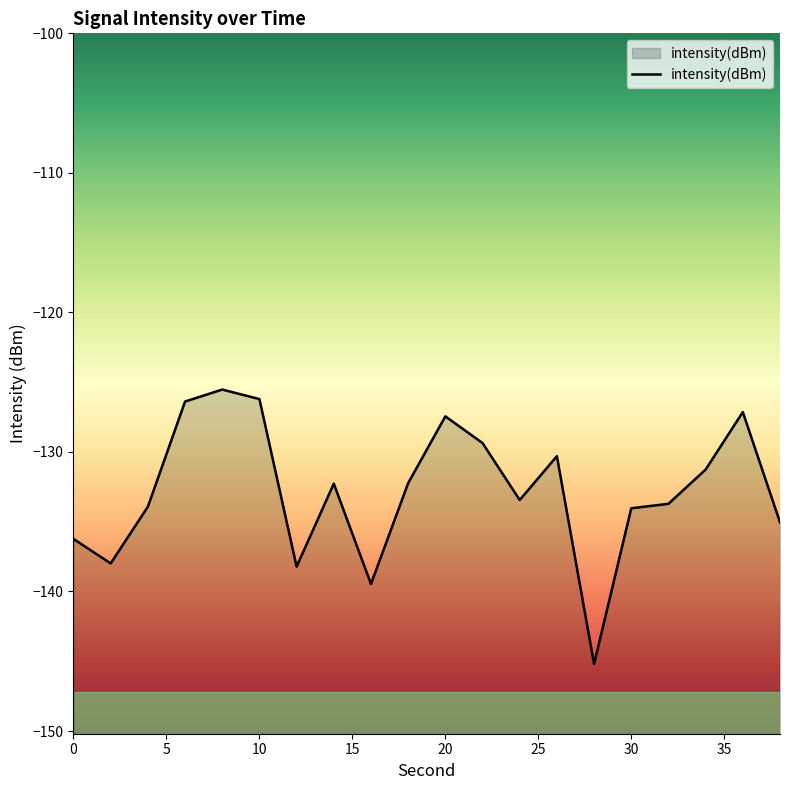

Where is the data nearest to the value -135?

38